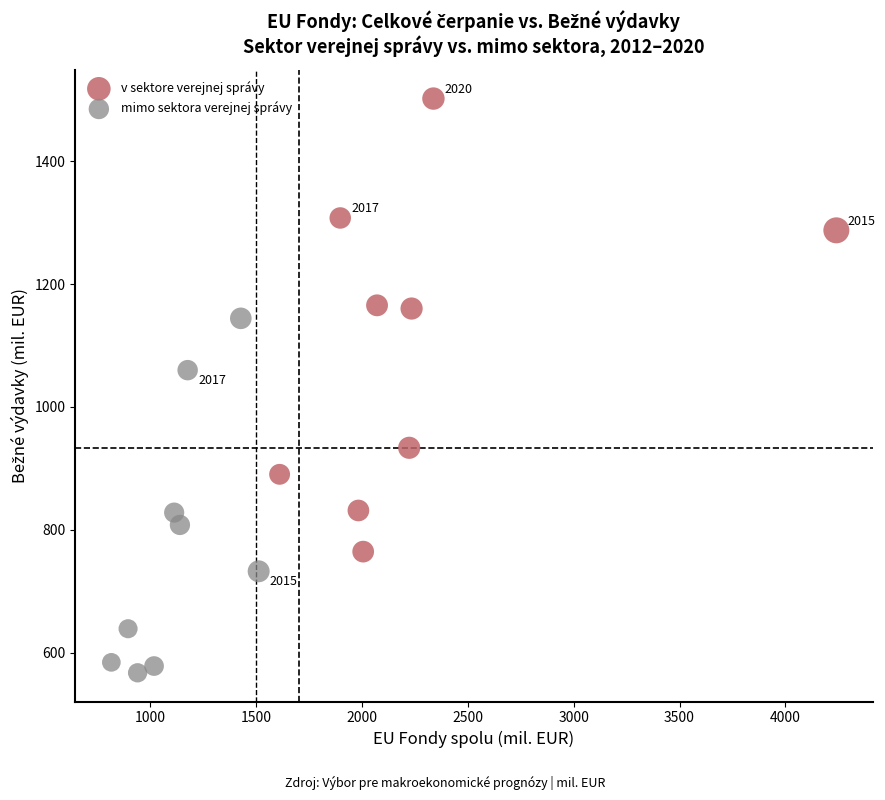

What are all the series names shown in the legend?

v sektore verejnej správy, mimo sektora verejnej správy